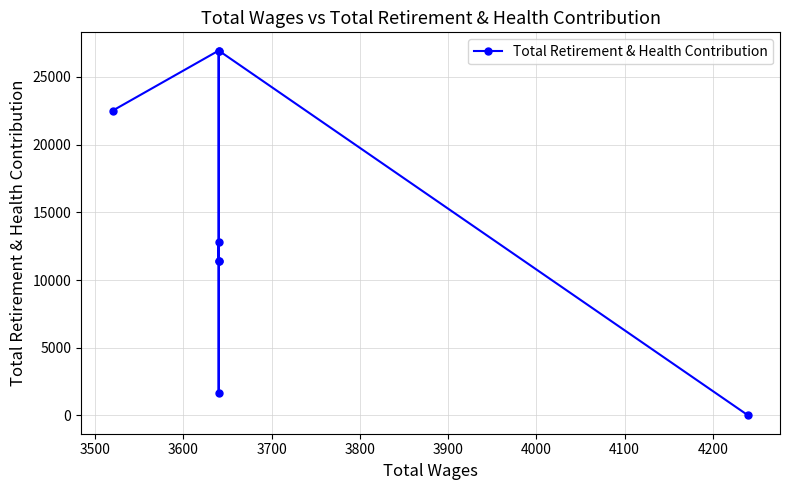

What is the sum of all values?

113746